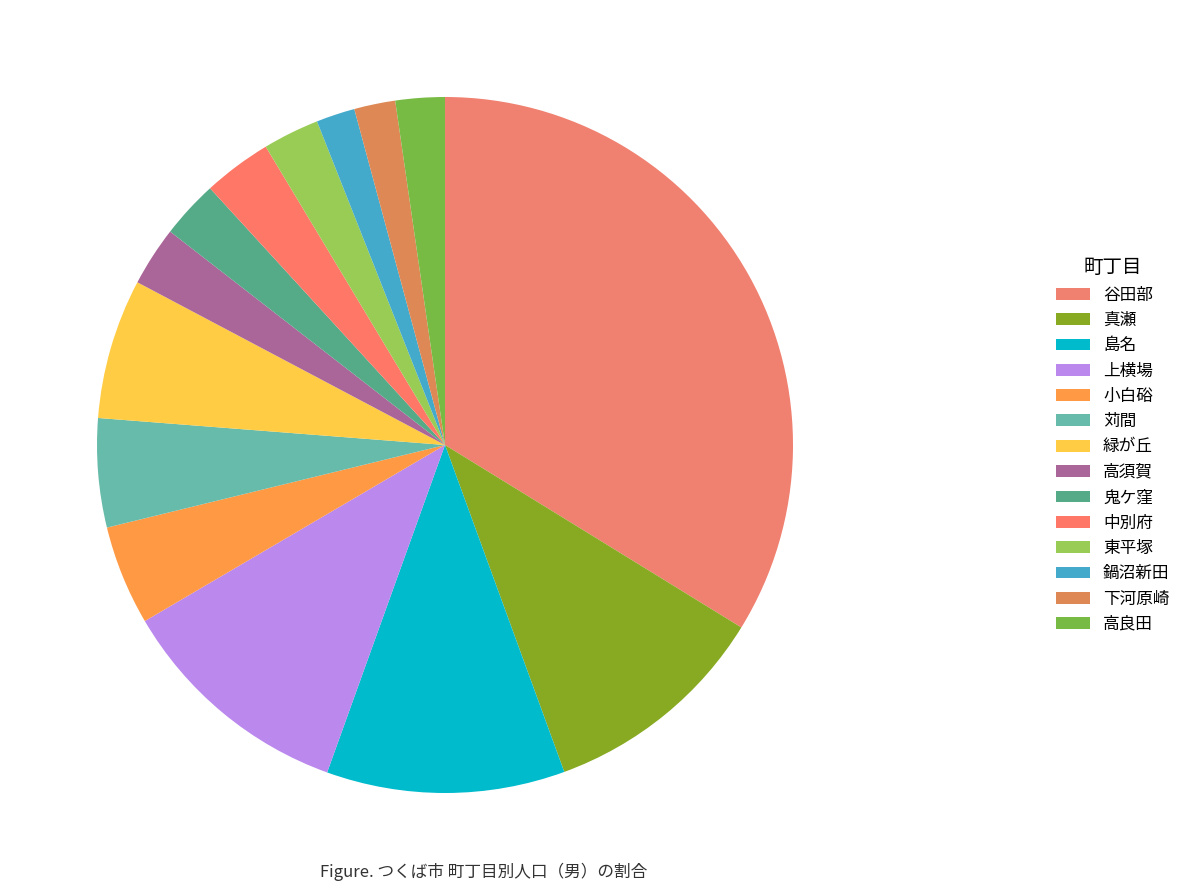

How many segments does this pie chart have?

14